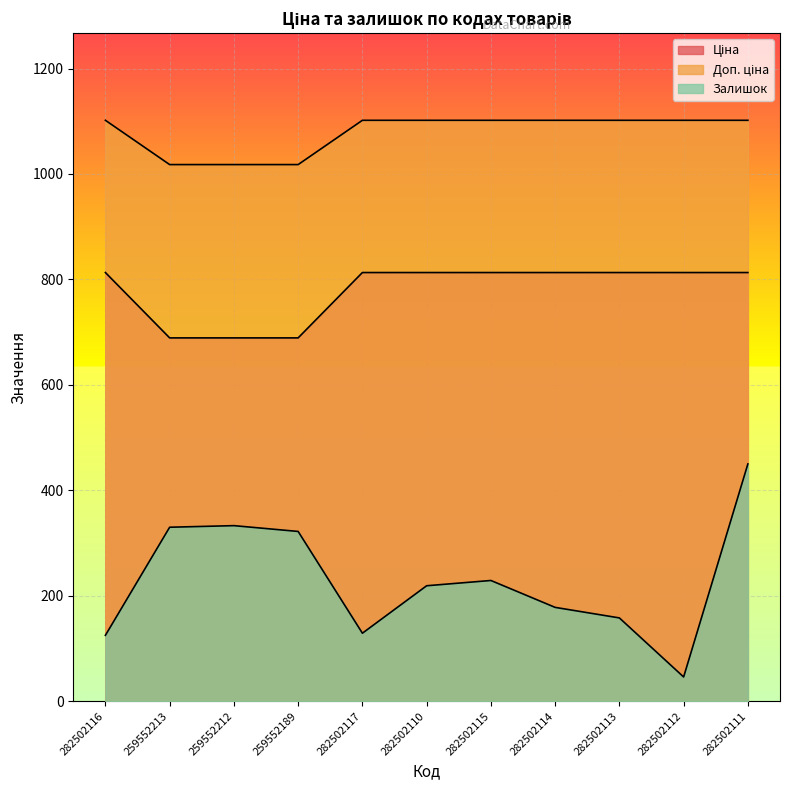

Rank the series by their maximum value, from lowest to highest.

Залишок, Ціна, Доп. ціна